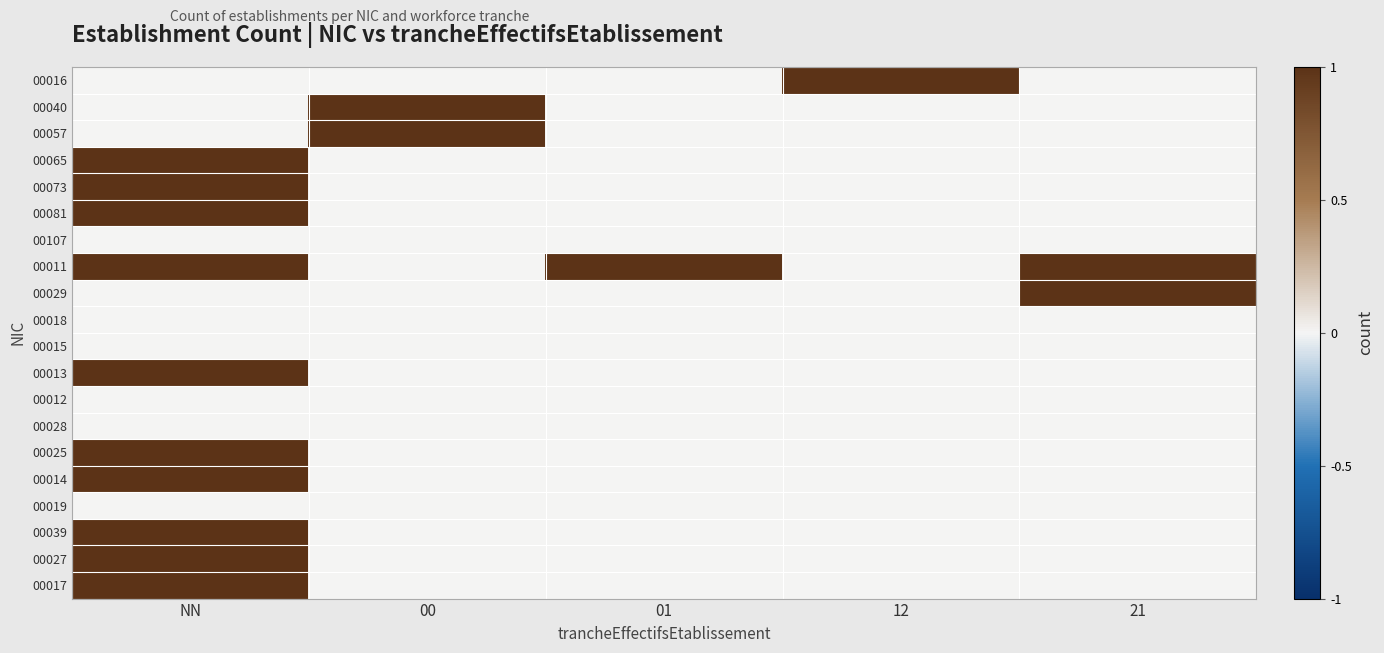

What is the greatest value displayed?

1